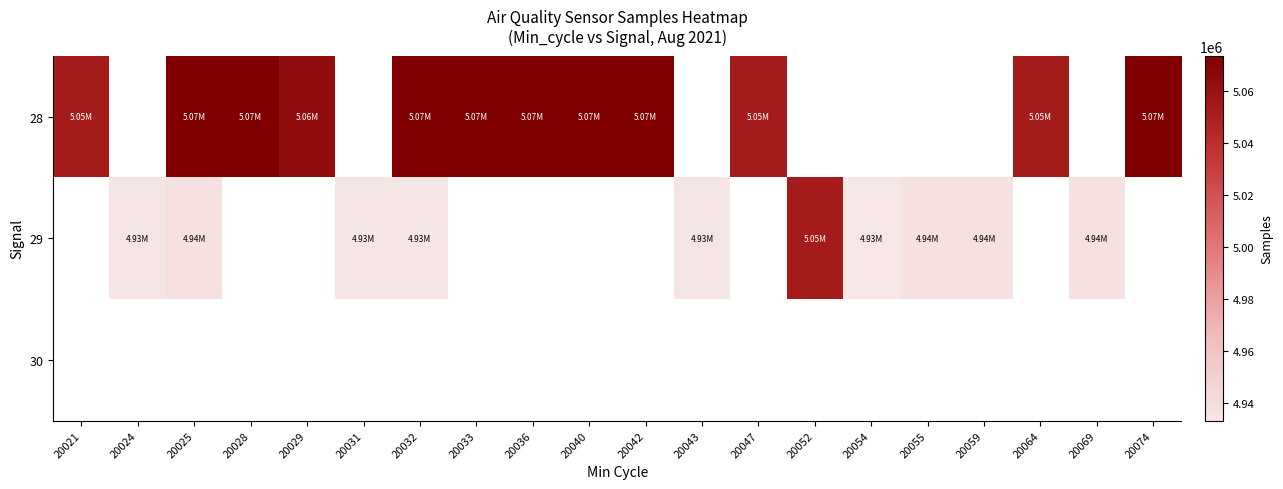

Which series has the largest total across all categories?

28